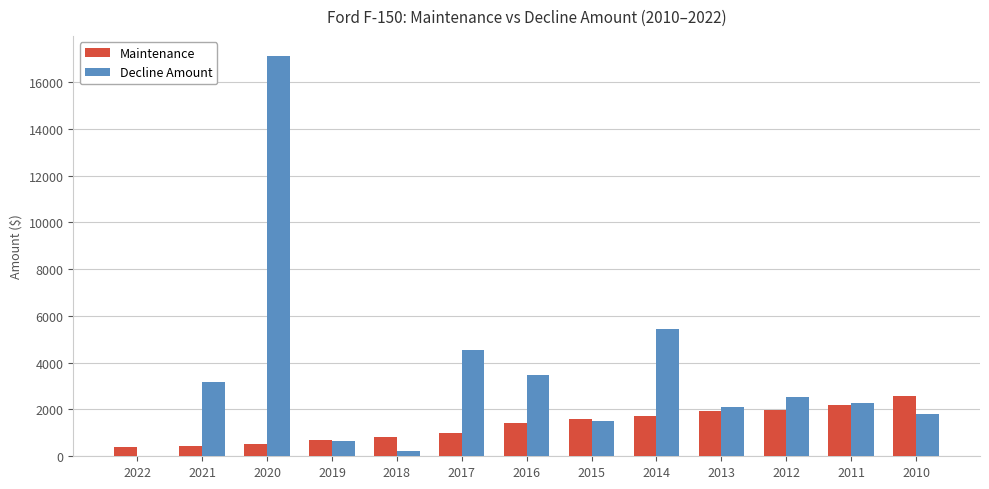

At which category does the chart reach its peak across all series?

2020